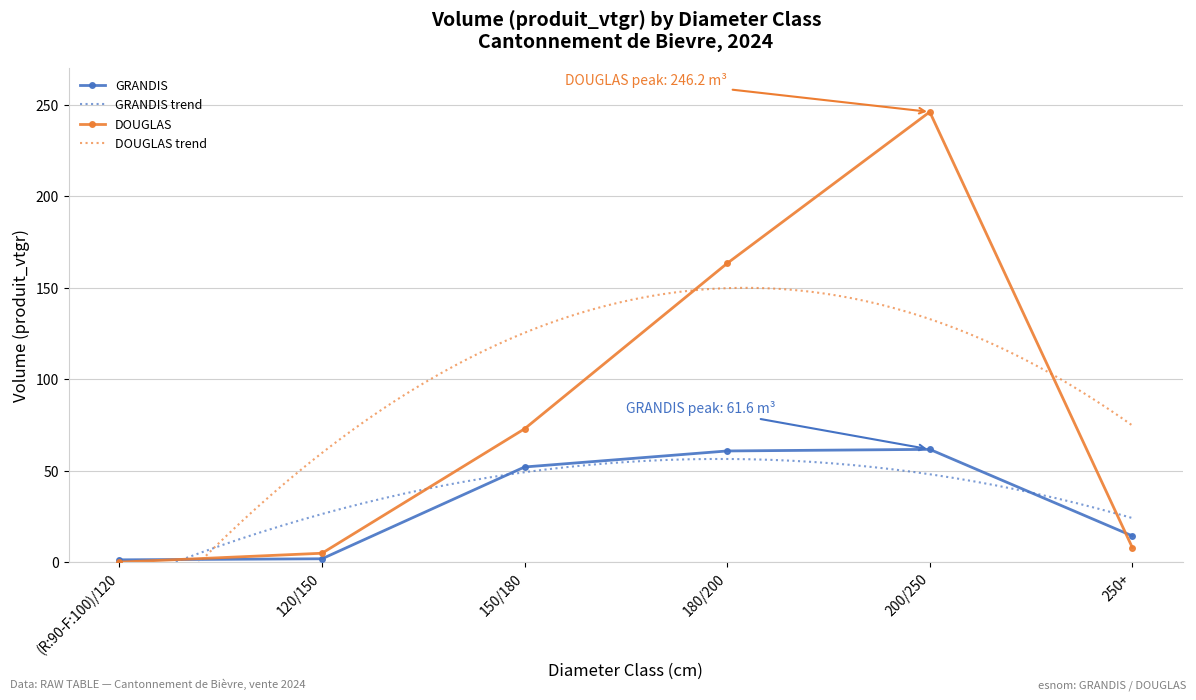

Rank the series by their maximum value, from lowest to highest.

GRANDIS, DOUGLAS